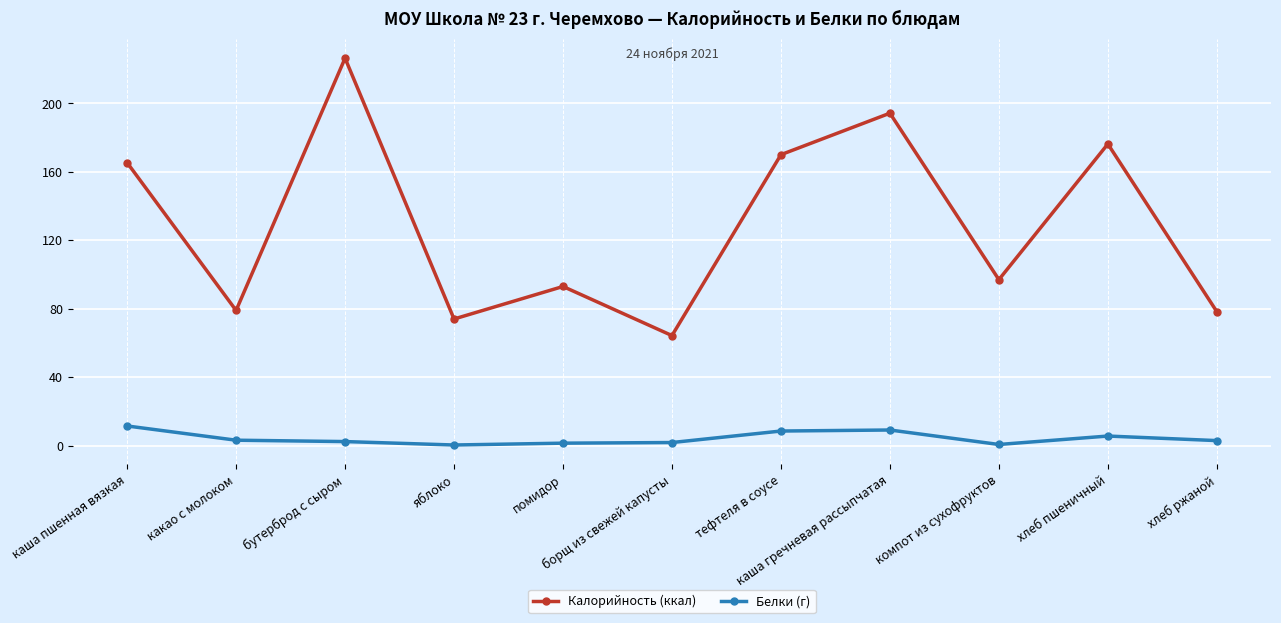

True or false: Белки (г) and Калорийность (ккал) intersect in this chart.

False